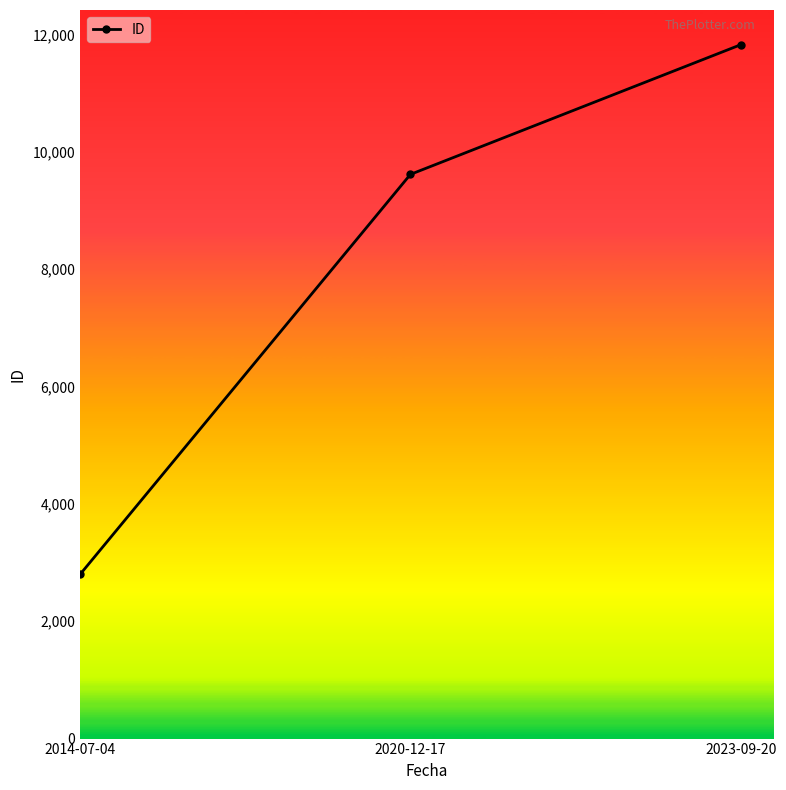

List the labels in order of value, largest first.

2023-09-20, 2020-12-17, 2014-07-04